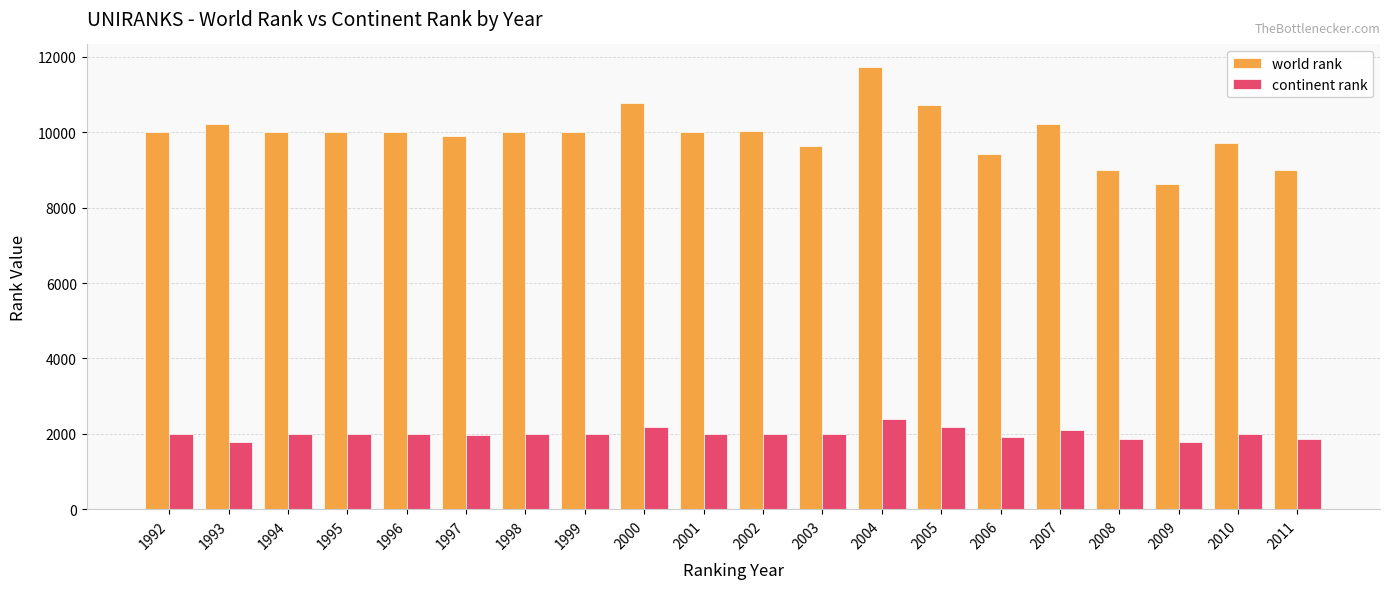

What is the minimum value shown in the chart?

1778